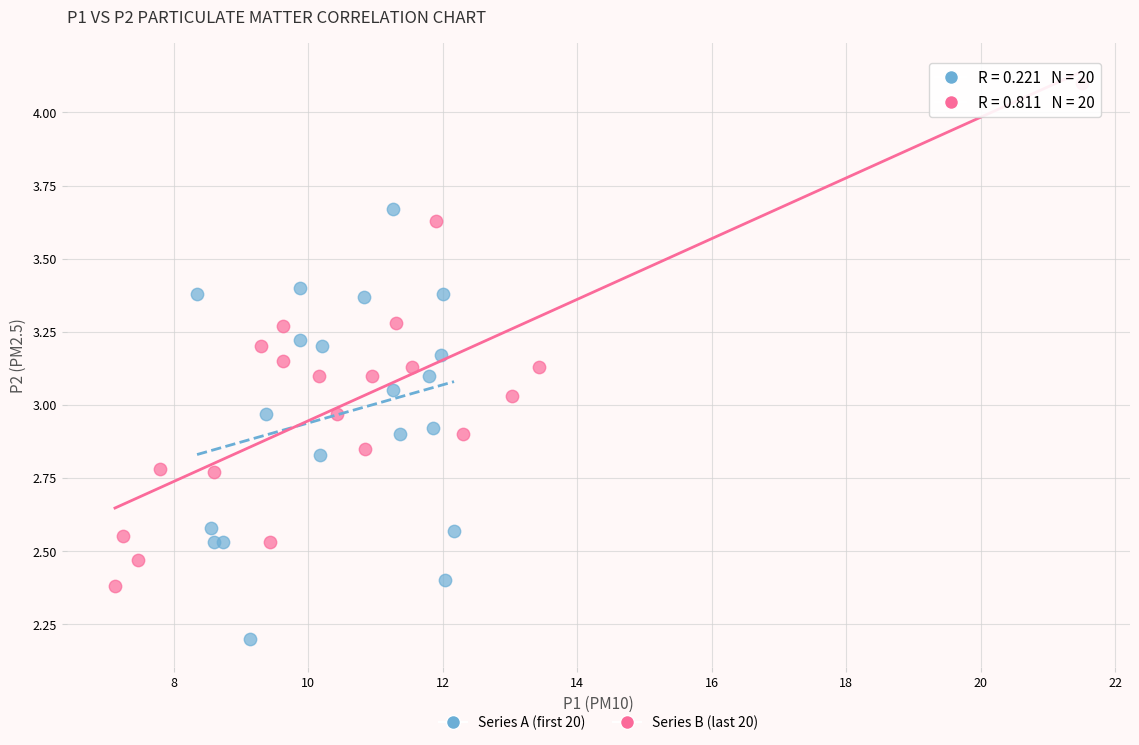

Which series has the widest spread of Y values?

Series B (last 20)